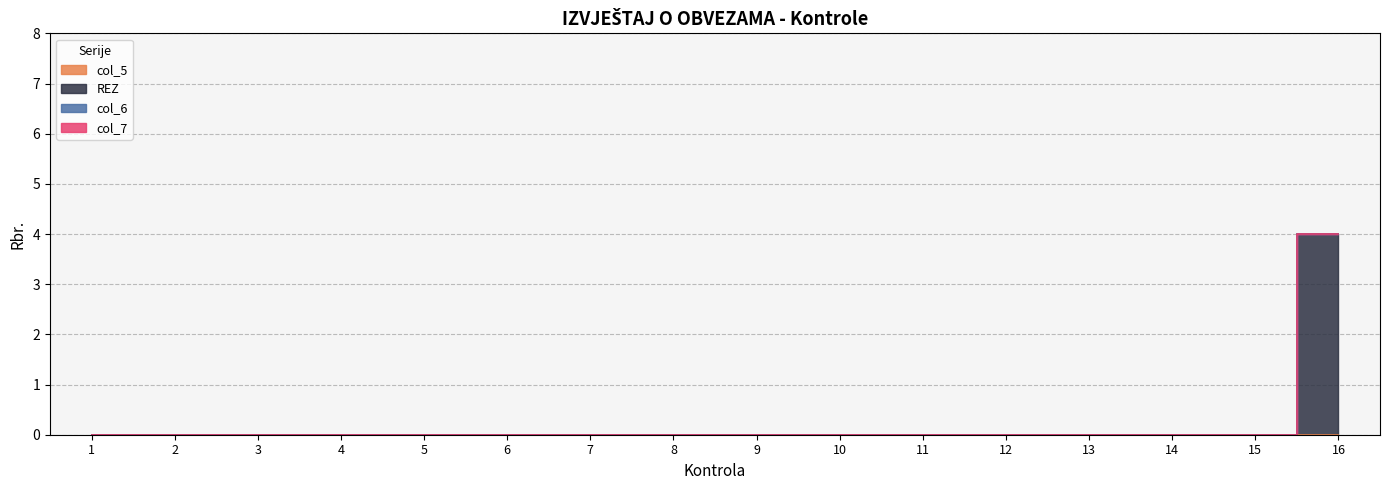

The value of col_6 at 11 is 0. True or false?

True